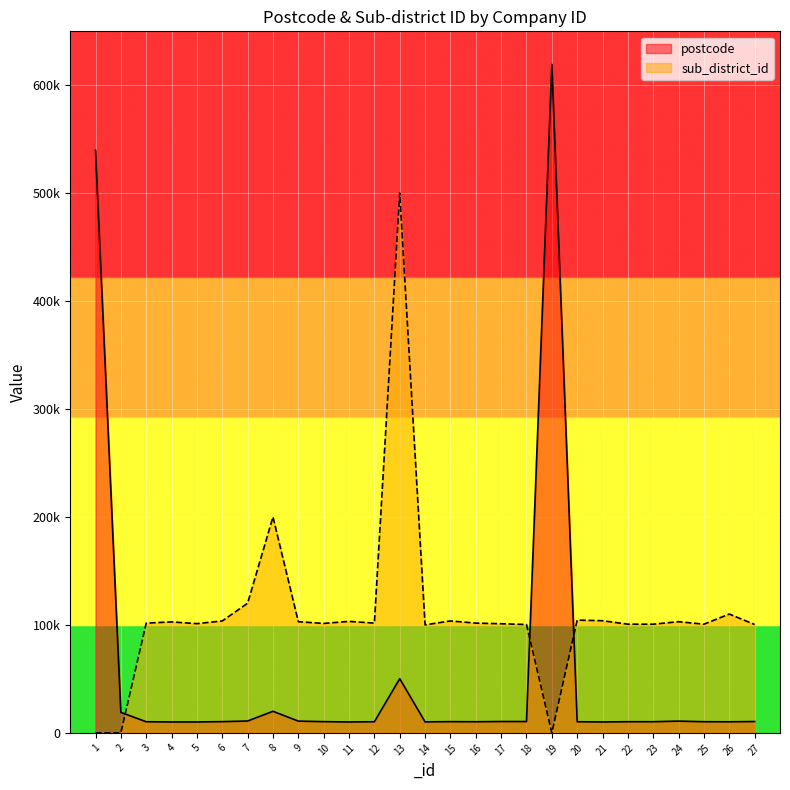

Reading right to left, extract all data points from this chart.

postcode: 27=10500	26=10270	25=10330	24=10900	23=10330	22=10330	21=10110	20=10310	19=619413	18=10500	17=10520	16=10310	15=10400	14=10200	13=50200	12=10310	11=10110	10=10400	9=10900	8=20000	7=11000	6=10400	5=10120	4=10120	3=10310	2=18989	1=539775
sub_district_id: 27=100402	26=110101	25=100702	24=103001	23=100701	22=100702	21=103901	20=104501	19=0	18=100403	17=101101	16=101702	15=103704	14=100101	13=500101	12=101704	11=103303	10=101401	9=103004	8=200108	7=120104	6=103704	5=101203	4=102803	3=101701	2=0	1=0